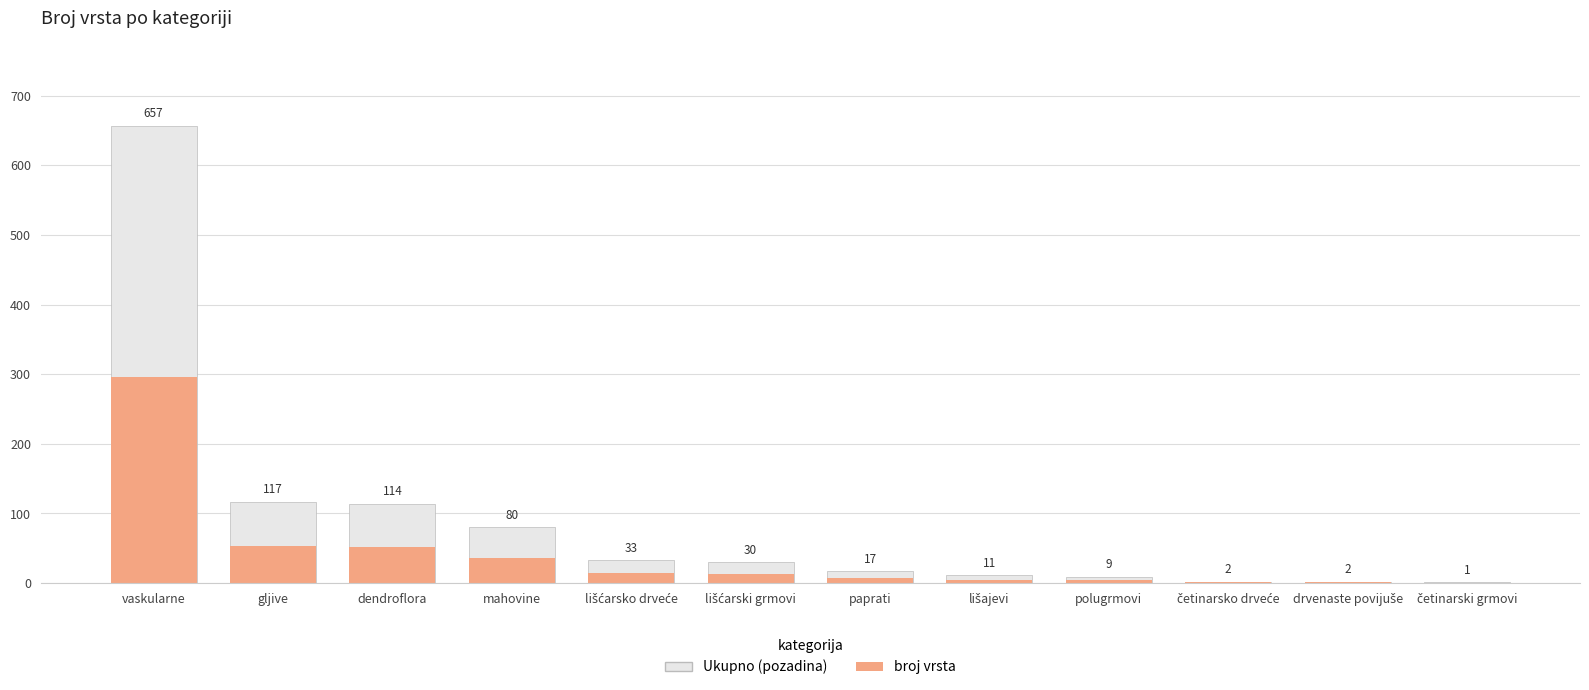

How many bars are there in total?

24